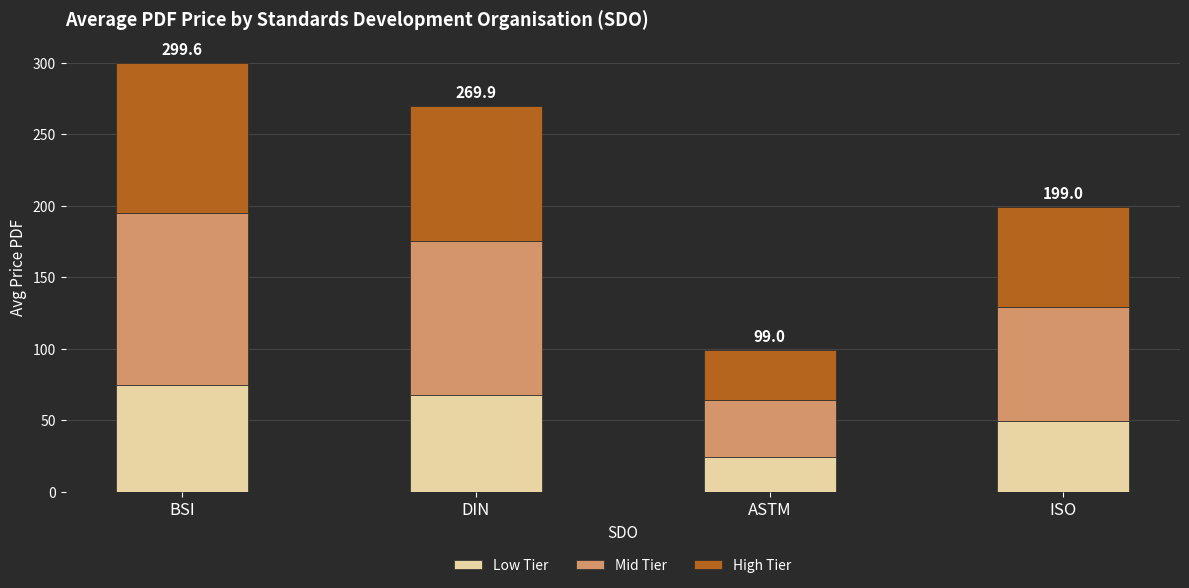

Does the chart contain any negative values?

No